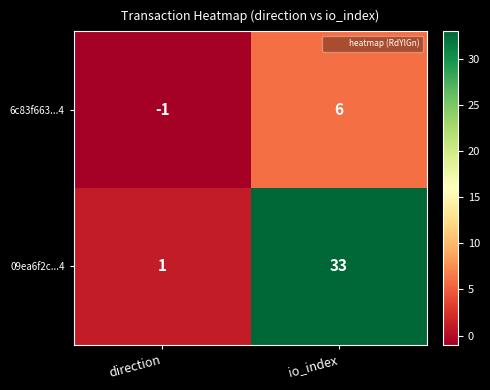

What is the total value across all series at io_index?

39